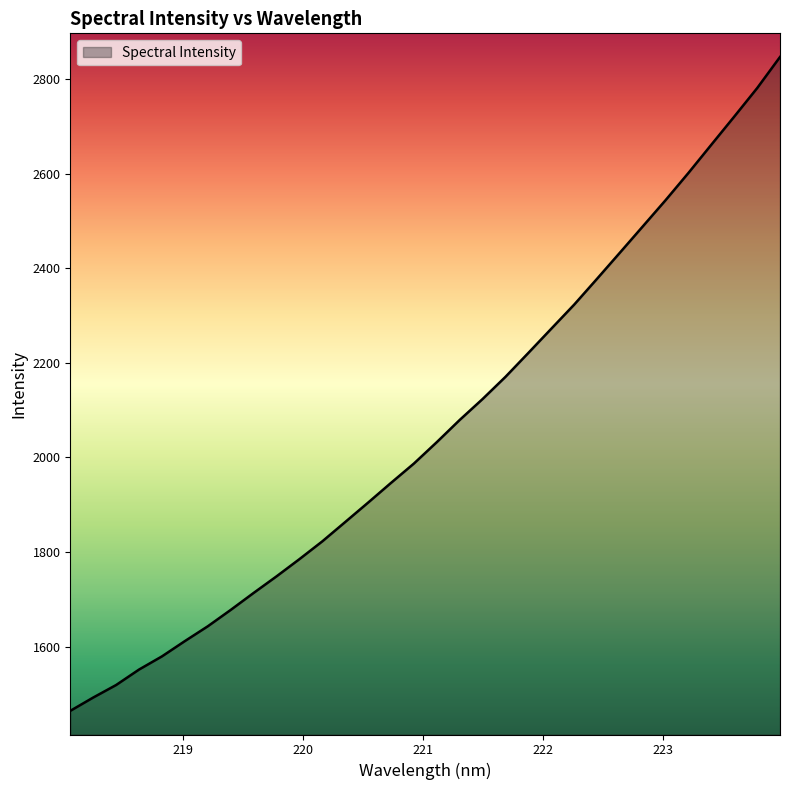

Does the chart display data point markers on the line(s)?

No